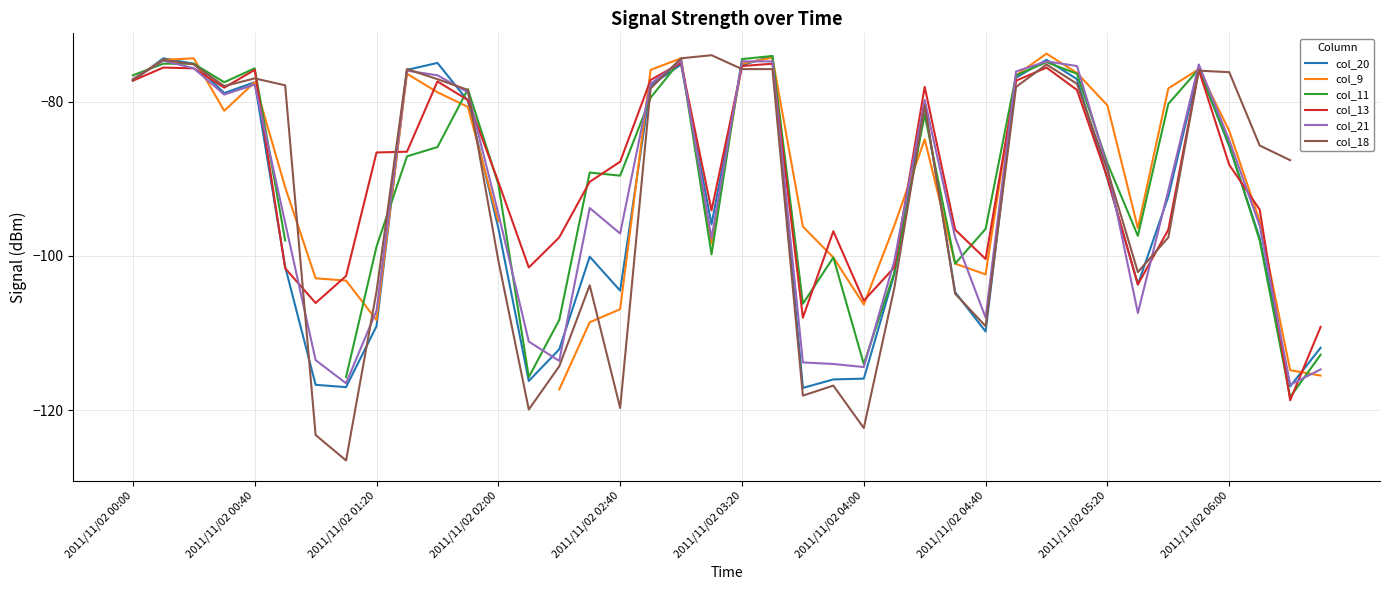

True or false: col_20 has a value of -127.2 at 2011/11/02 00:40.

False